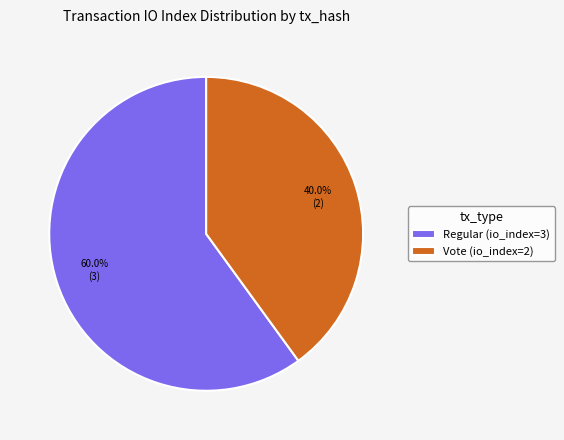

Approximately how many times larger is the value at Vote (io_index=2) compared to Regular (io_index=3)?

0.7